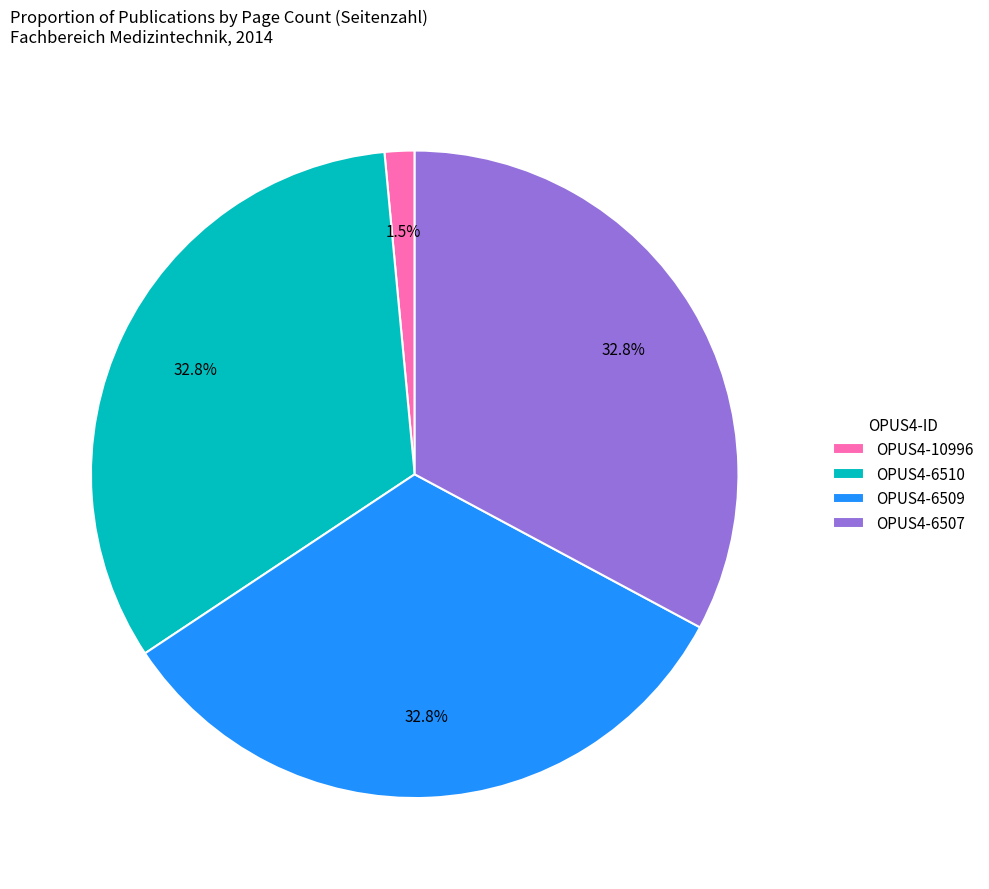

To the nearest percent, what portion does OPUS4-6507 represent?

33%